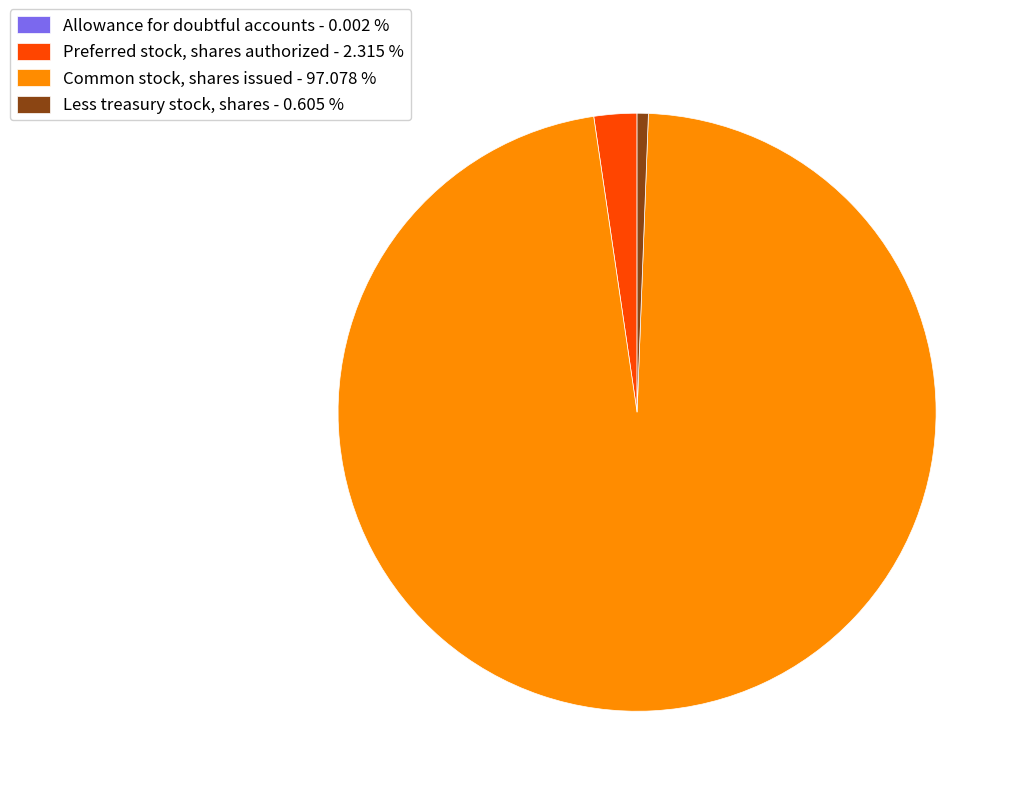

Do Common stock, shares issued - 97.078 % and Preferred stock, shares authorized - 2.315 % together represent more than half of the pie?

Yes